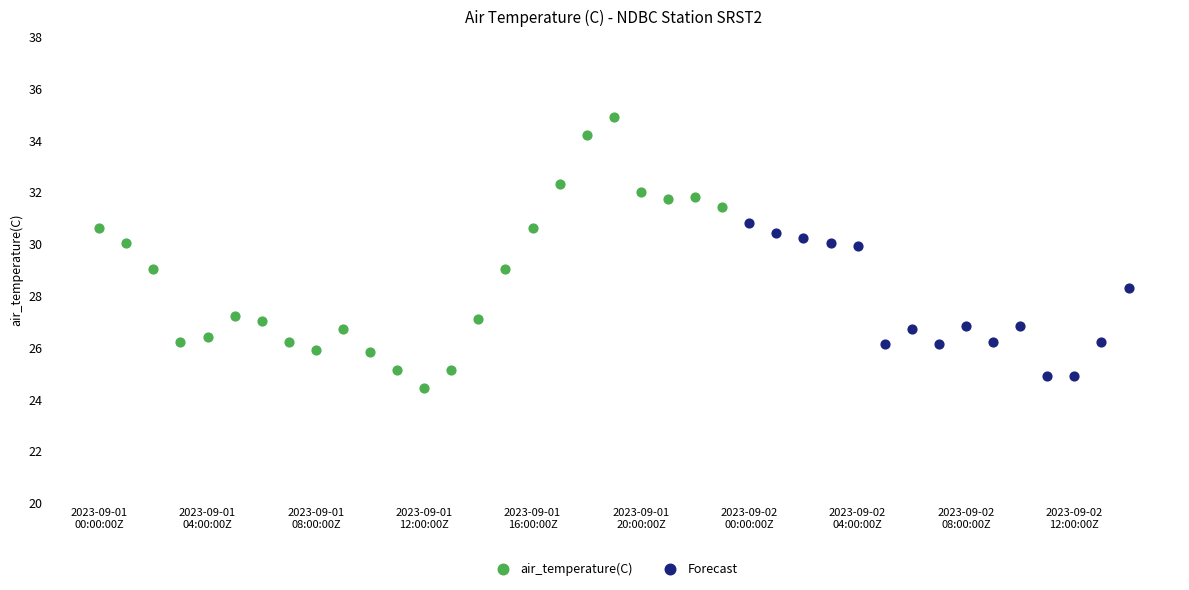

Which series reaches the maximum Y coordinate?

air_temperature(C)